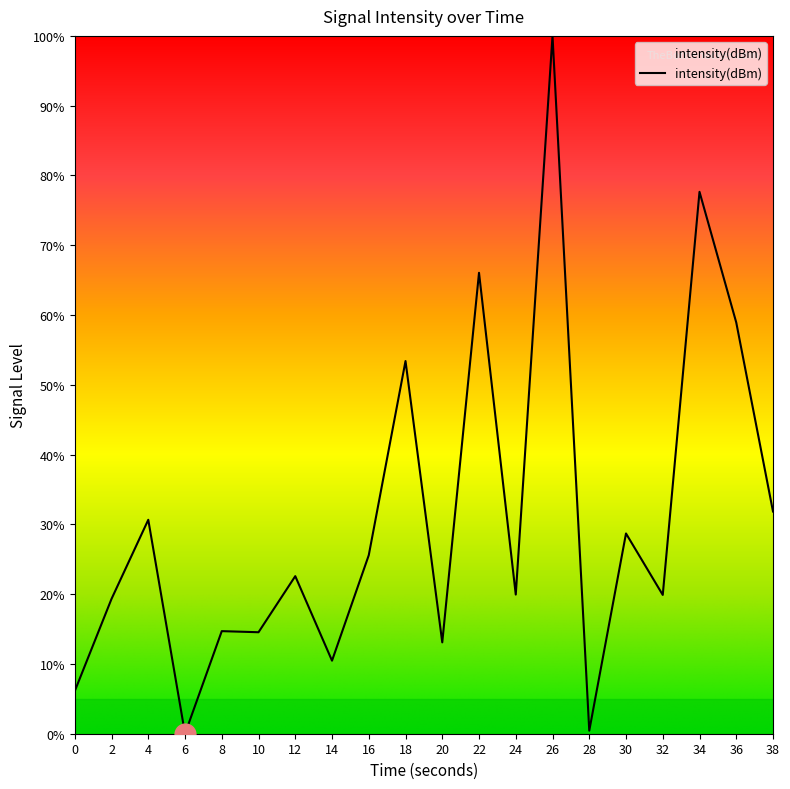

Where is the data nearest to the value 50?

18